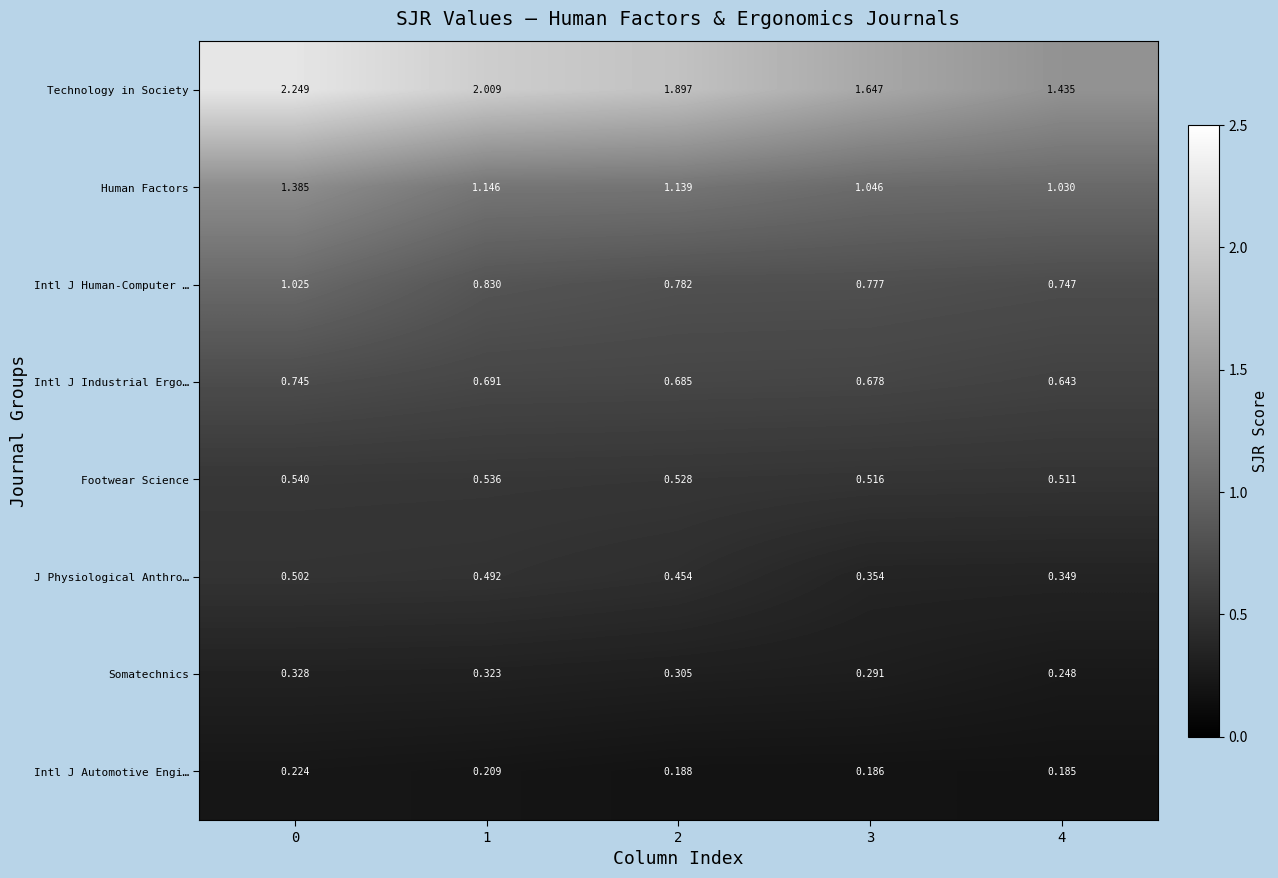

Which series has the largest total across all categories?

Technology in Society